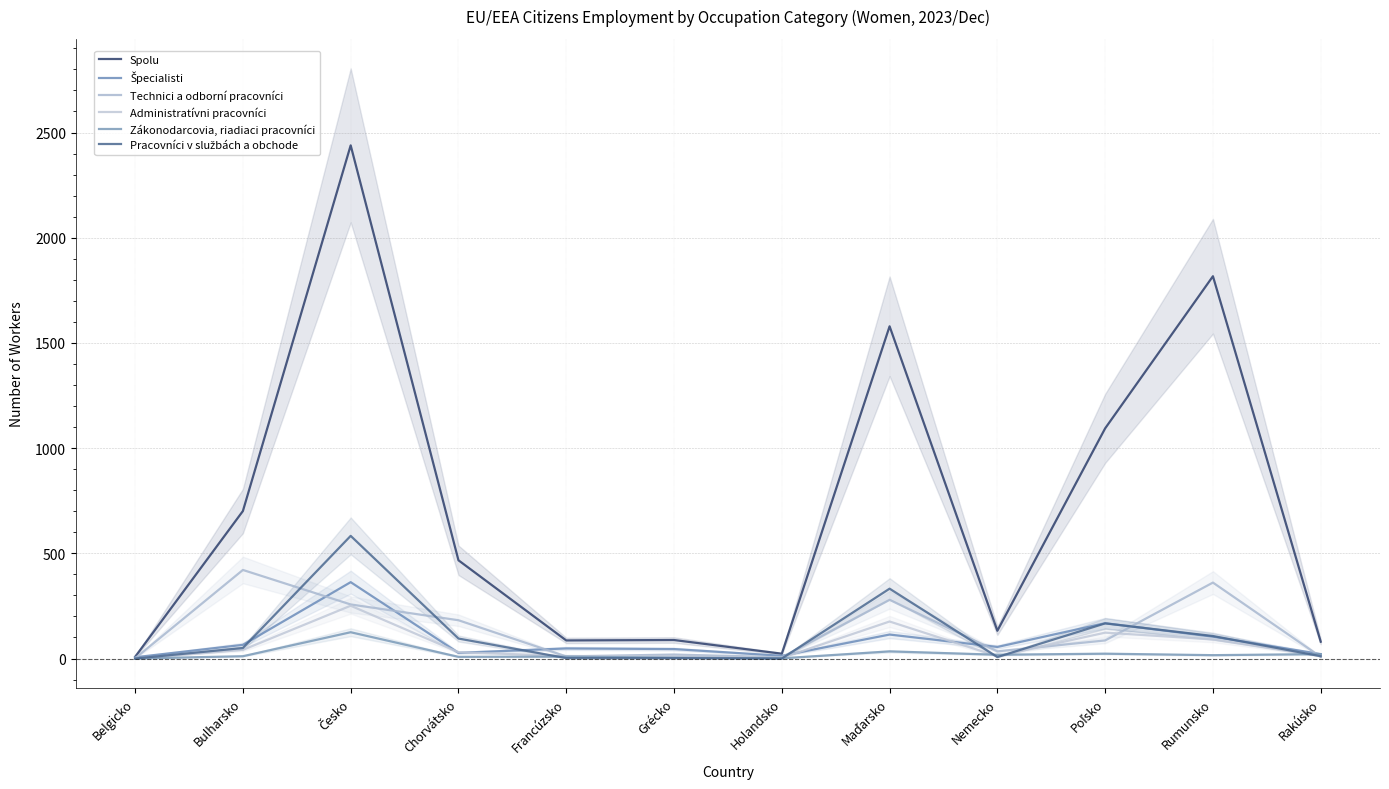

Reading right to left, list all the values displayed in this chart.

Spolu: Rakúsko=80	Rumunsko=1817	Poľsko=1094	Nemecko=132	Maďarsko=1579	Holandsko=23	Grécko=88	Francúzsko=86	Chorvátsko=467	Česko=2439	Bulharsko=701	Belgicko=8
Špecialisti: Rakúsko=21	Rumunsko=104	Poľsko=168	Nemecko=55	Maďarsko=114	Holandsko=13	Grécko=45	Francúzsko=48	Chorvátsko=27	Česko=363	Bulharsko=65	Belgicko=6
Technici a odborní pracovníci: Rakúsko=8	Rumunsko=361	Poľsko=86	Nemecko=34	Maďarsko=279	Holandsko=6	Grécko=19	Francúzsko=10	Chorvátsko=182	Česko=257	Bulharsko=421	Belgicko=1
Administratívni pracovníci: Rakúsko=13	Rumunsko=91	Poľsko=123	Nemecko=11	Maďarsko=176	Holandsko=3	Grécko=11	Francúzsko=12	Chorvátsko=30	Česko=251	Bulharsko=41	Belgicko=0
Zákonodarcovia, riadiaci pracovníci: Rakúsko=21	Rumunsko=16	Poľsko=23	Nemecko=18	Maďarsko=34	Holandsko=1	Grécko=4	Francúzsko=9	Chorvátsko=8	Česko=125	Bulharsko=11	Belgicko=0
Pracovníci v službách a obchode: Rakúsko=11	Rumunsko=107	Poľsko=167	Nemecko=7	Maďarsko=332	Holandsko=0	Grécko=2	Francúzsko=2	Chorvátsko=95	Česko=583	Bulharsko=50	Belgicko=0